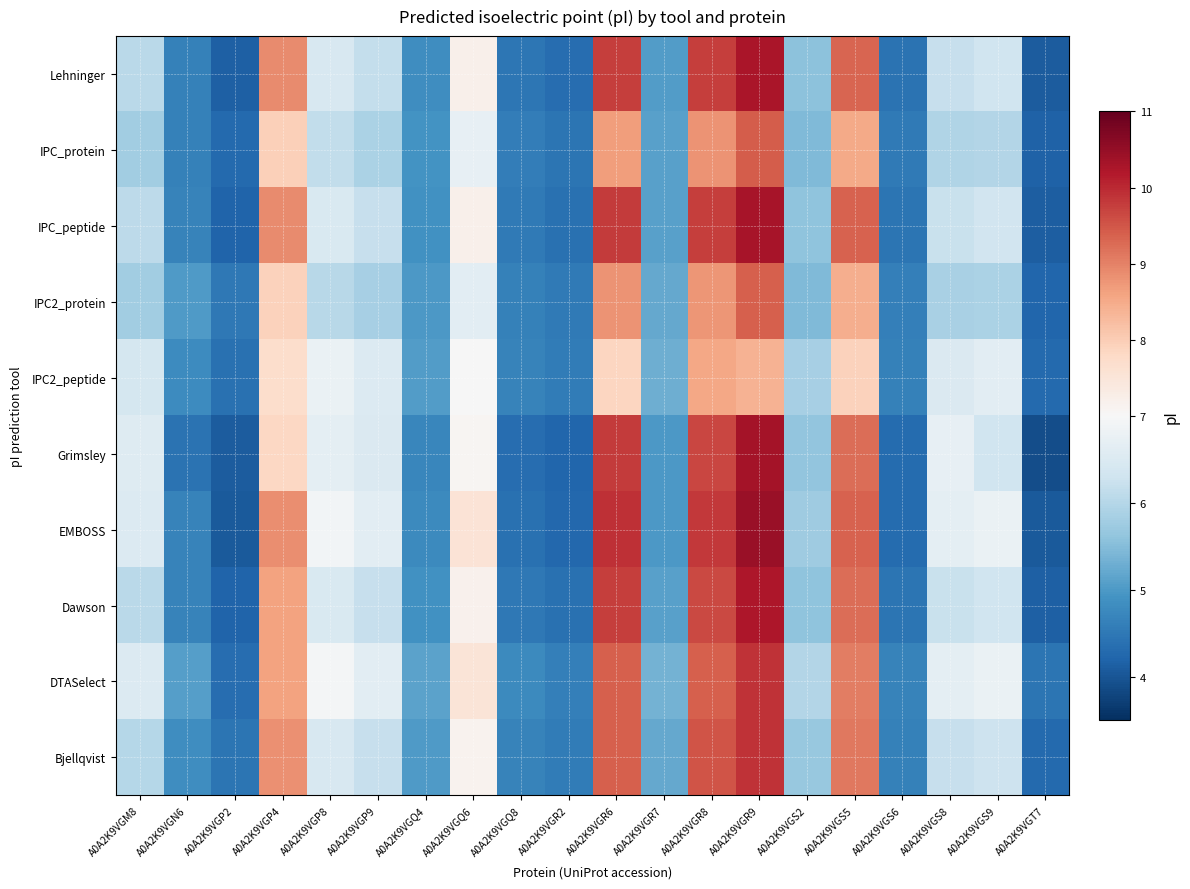

How many categories are shown in the chart?

20